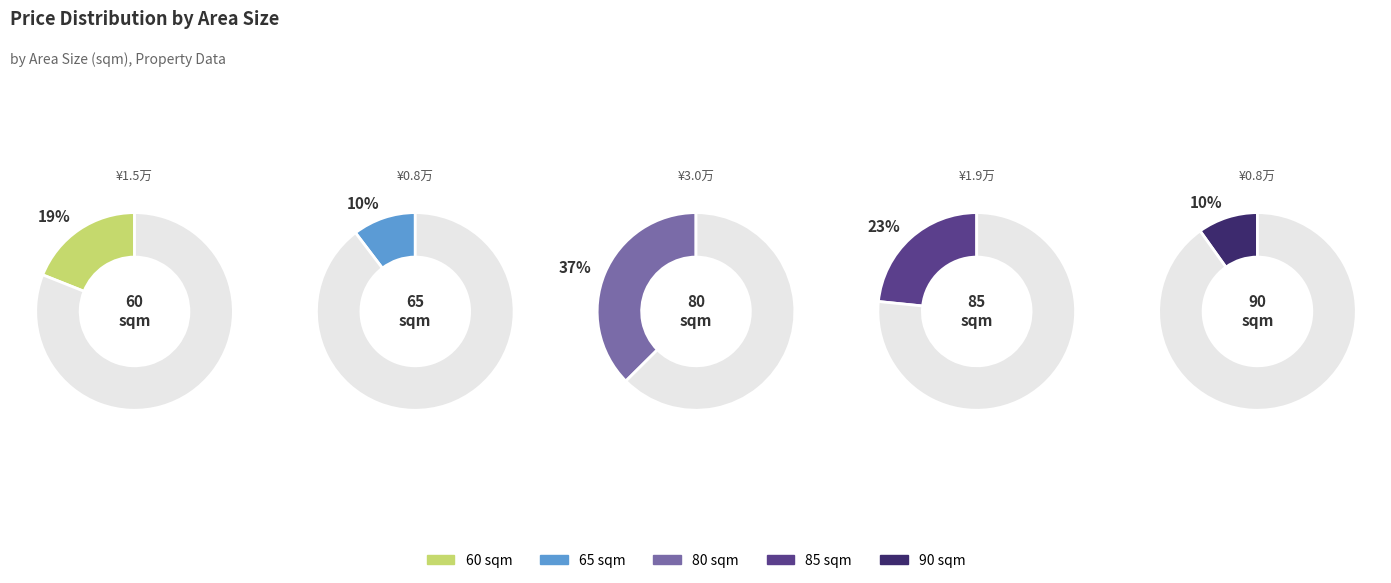

Does 65 represent more than half of the total?

No